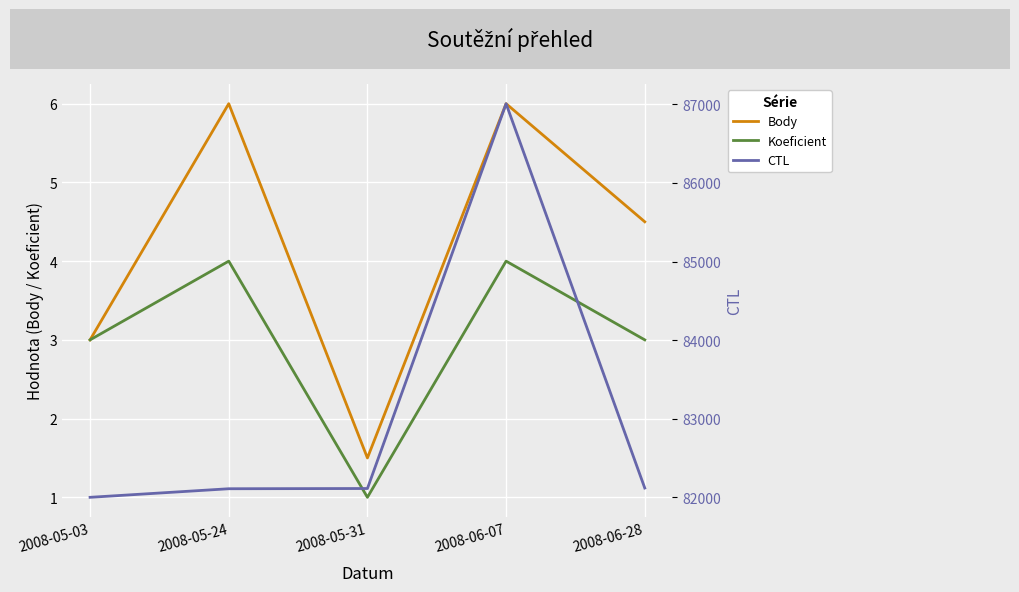

Where is the first local maximum for Body?

2008-05-24